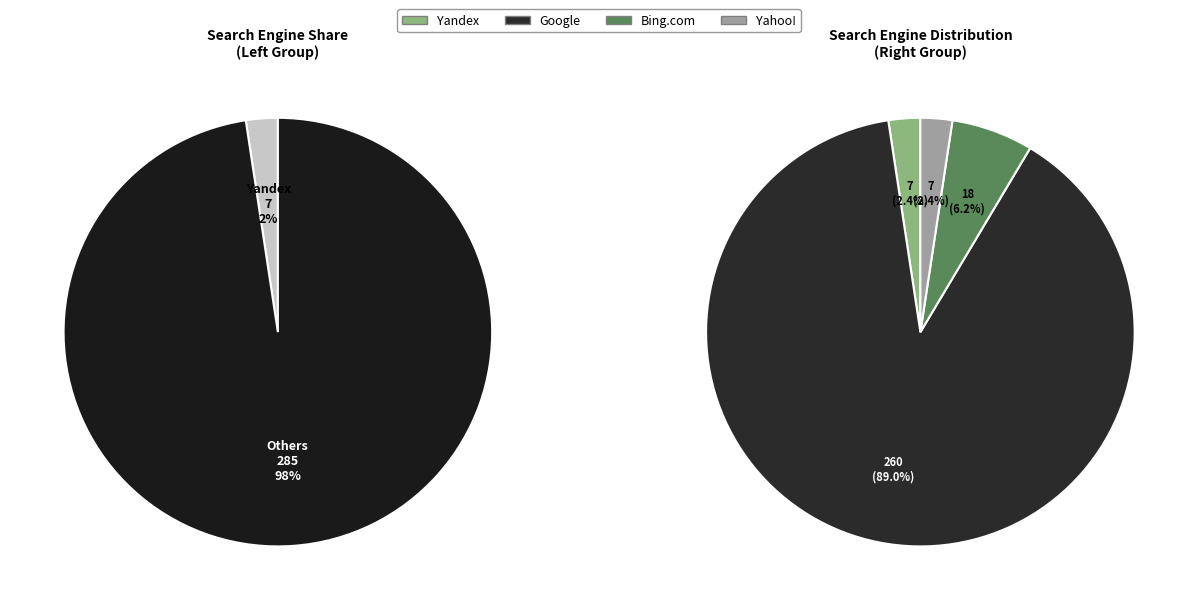

How many slices are in this pie chart?

6